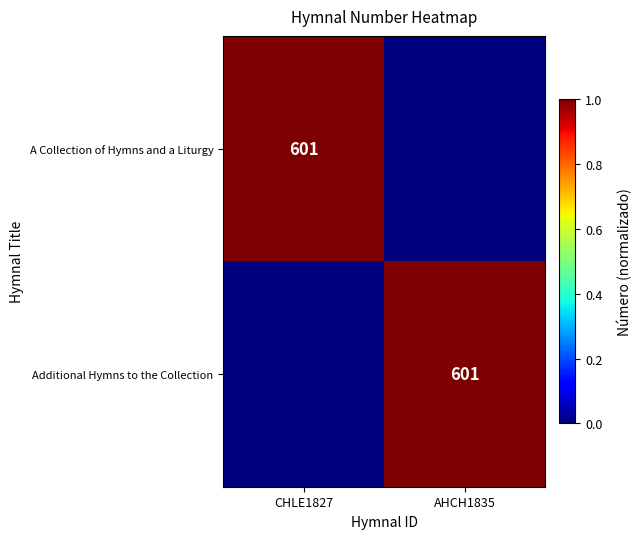

At how many categories does at least one series exceed 0?

2